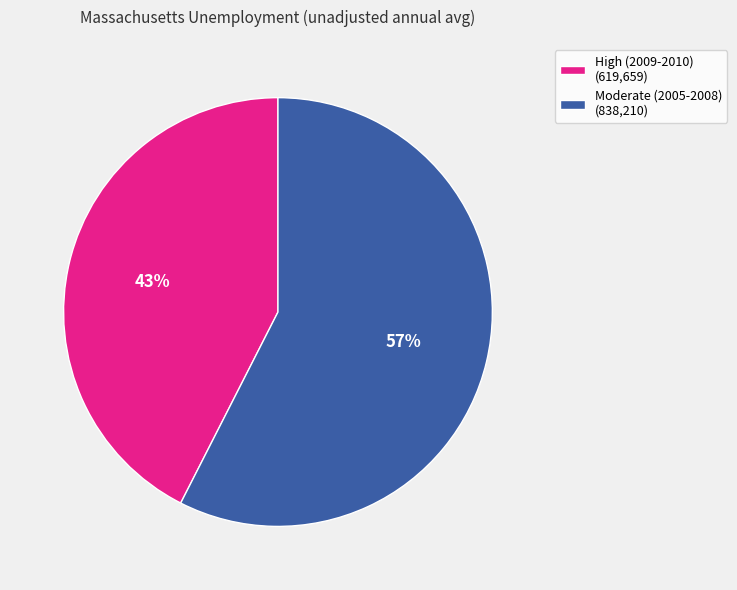

Is the sum of Moderate (2005-2008) (838,210) and High (2009-2010) (619,659) greater than half?

Yes